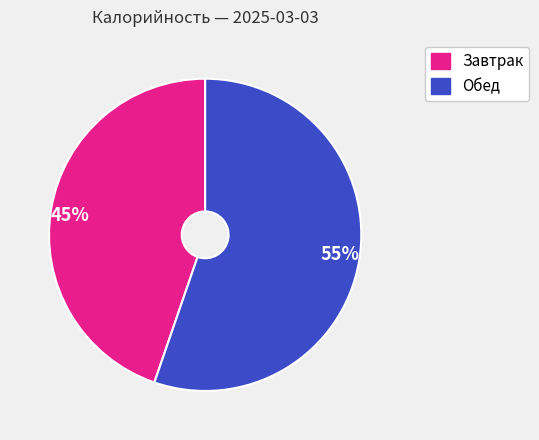

Between 55% and 45%, which is larger?

55%